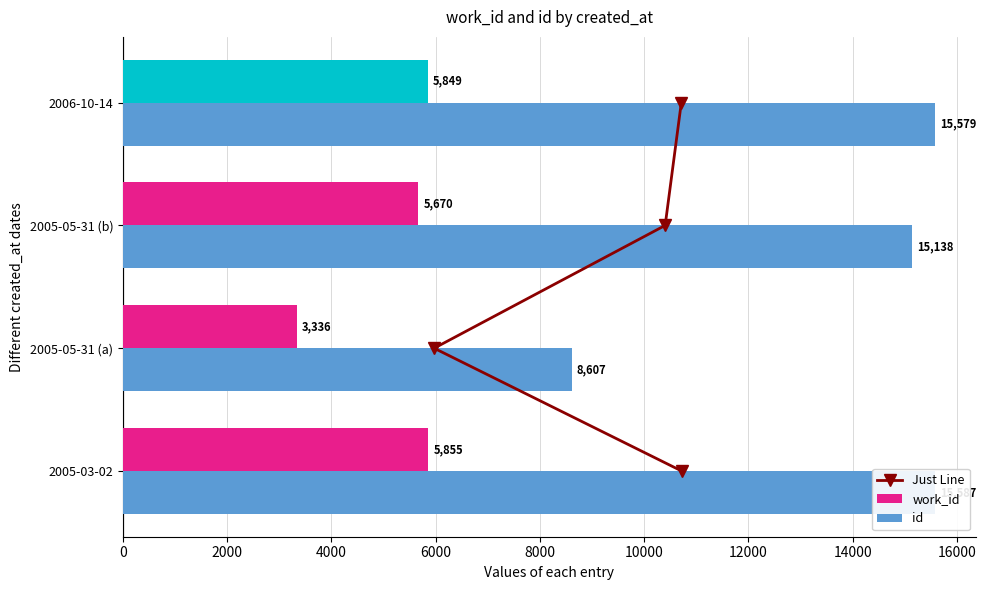

What is the total value across all series at 6000?

21431